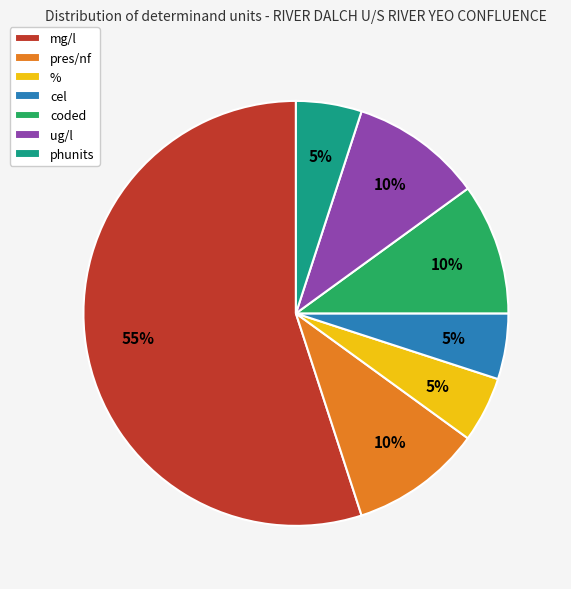

How many slices are in this pie chart?

7